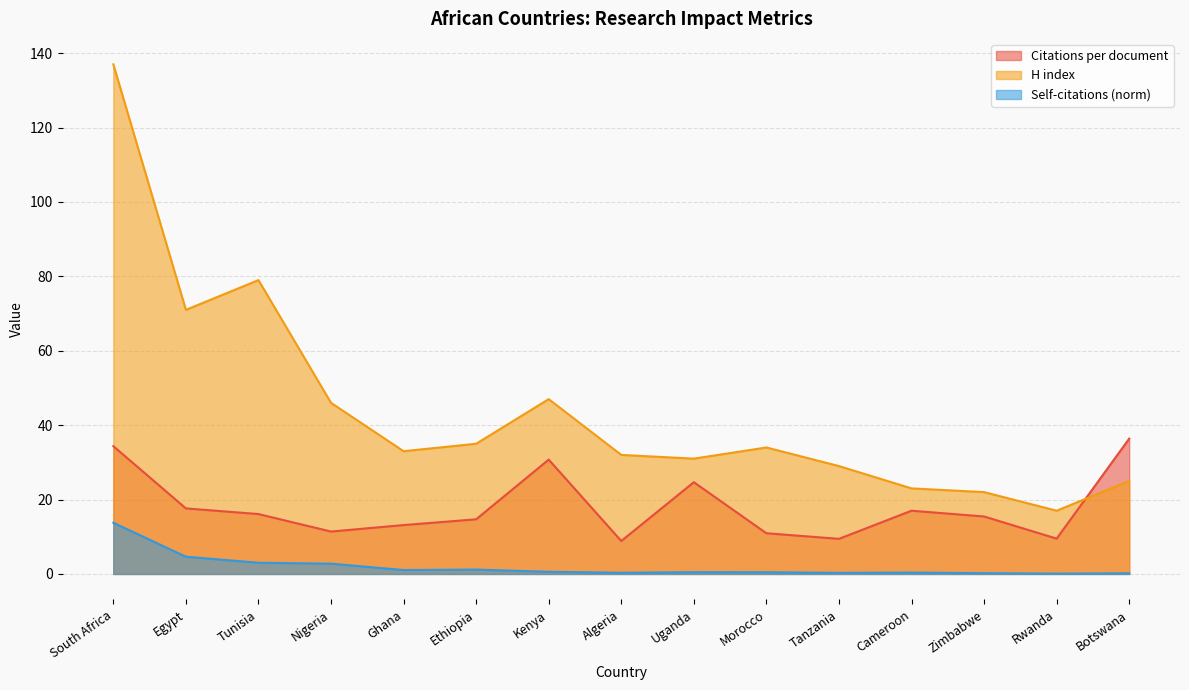

True or false: H index and Self-citations (norm) cross at least once.

False